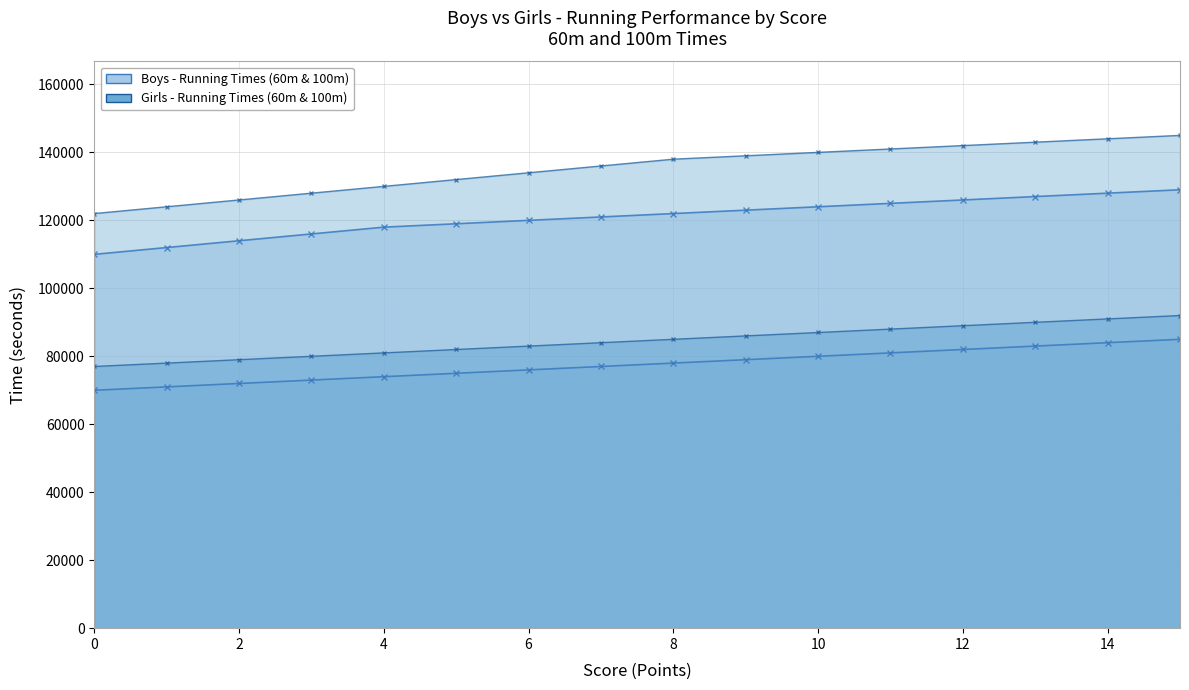

Is the value of Girls 100m (sec) at 4 greater than the value of Boys 100m (sec) at 11?

Yes